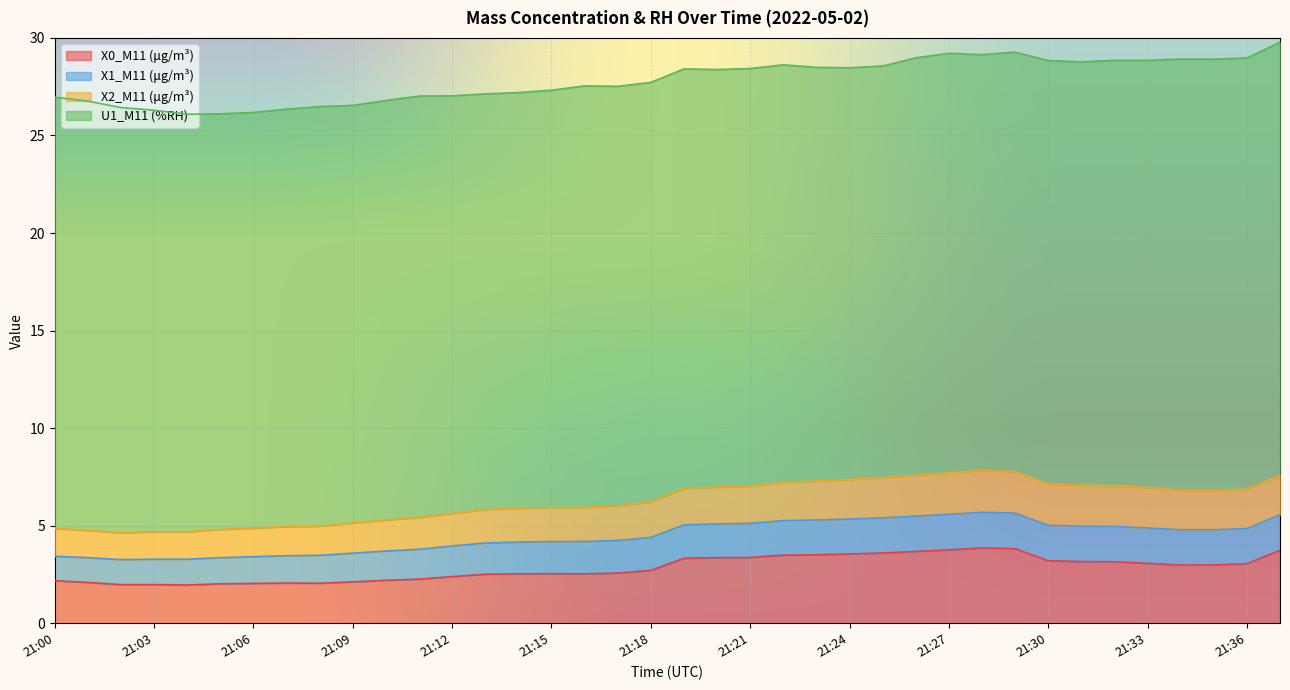

True or false: X1_M11 (μg/m³) and X0_M11 (μg/m³) intersect in this chart.

False